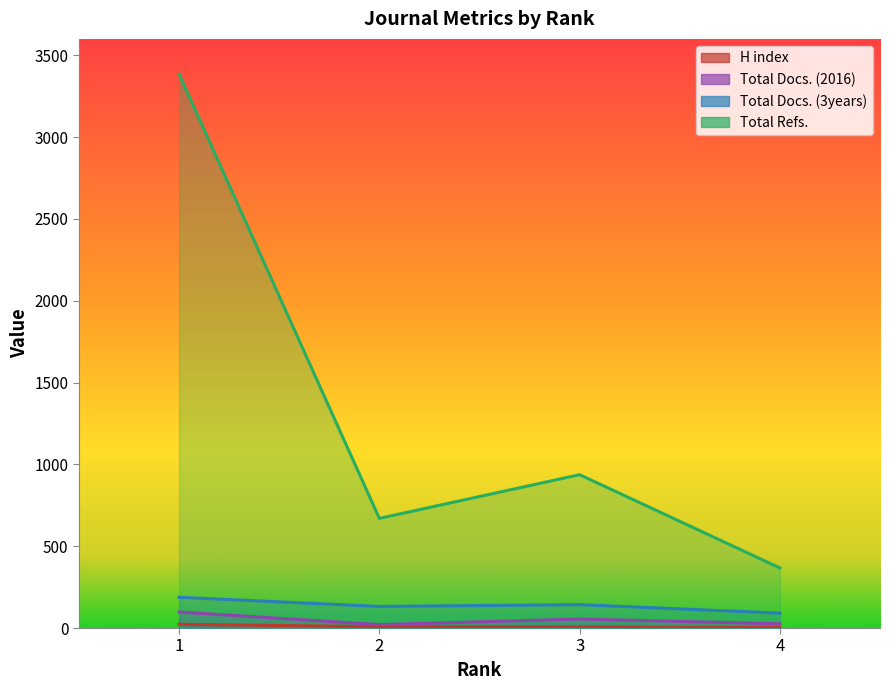

How many interior local peaks does the Total Docs. (3years) series have?

1